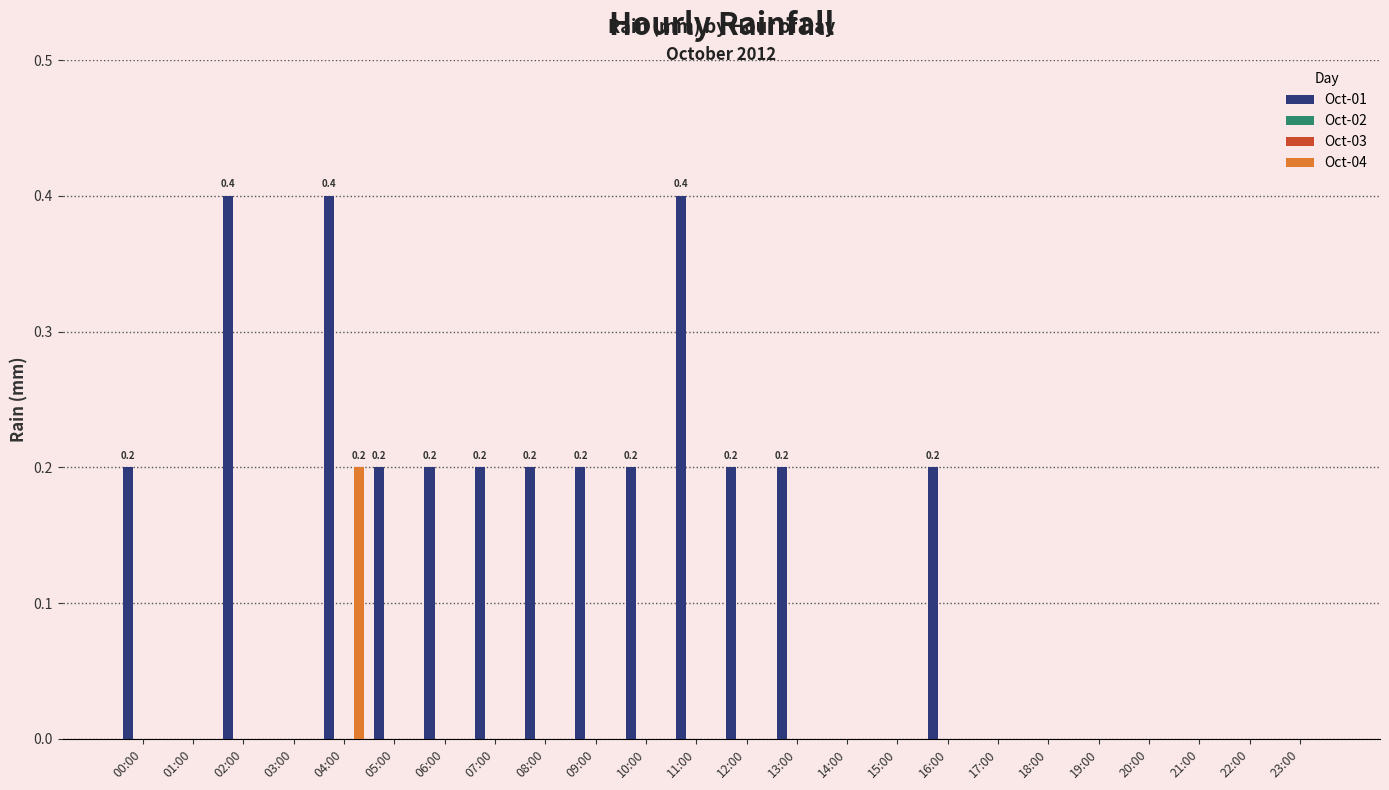

At how many categories does at least one series exceed 0?

13